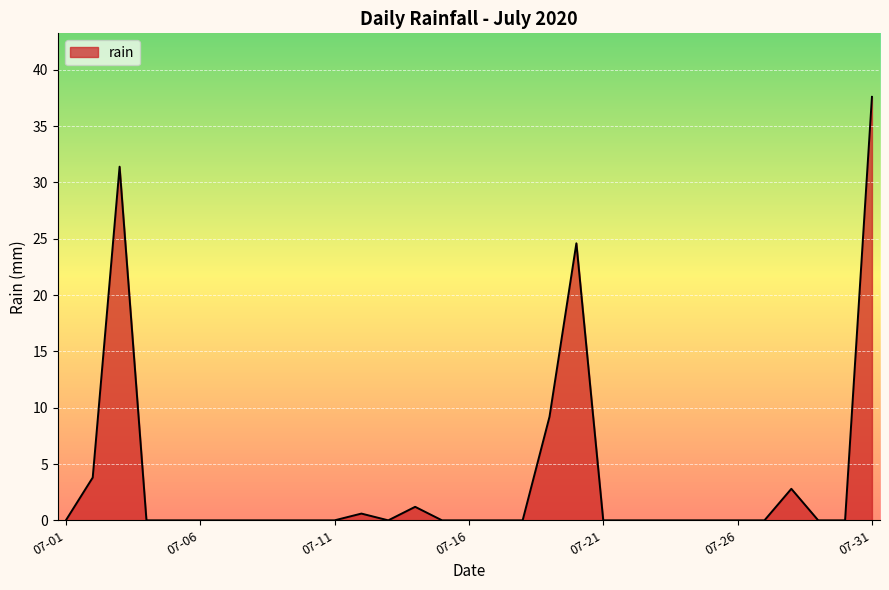

What is the greatest value displayed?

37.6